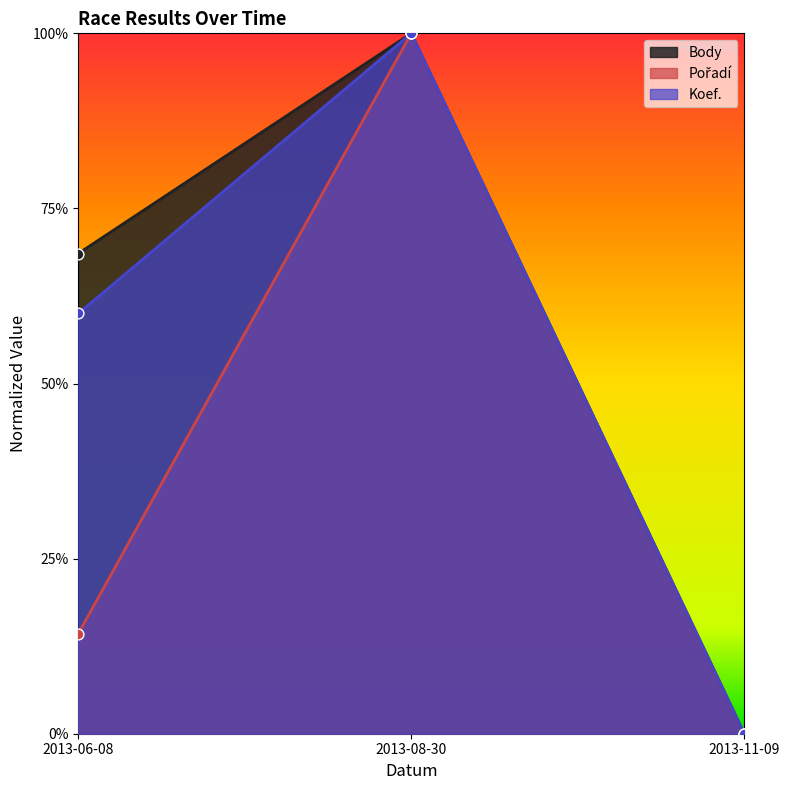

Which series has the largest total across all categories?

Body